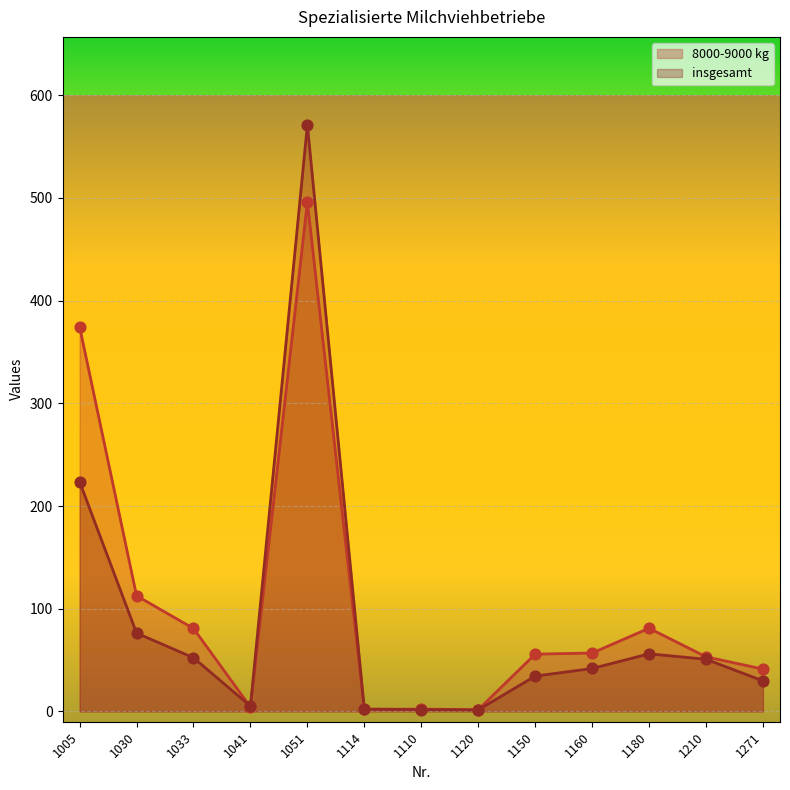

Which series contains the highest Y value?

insgesamt